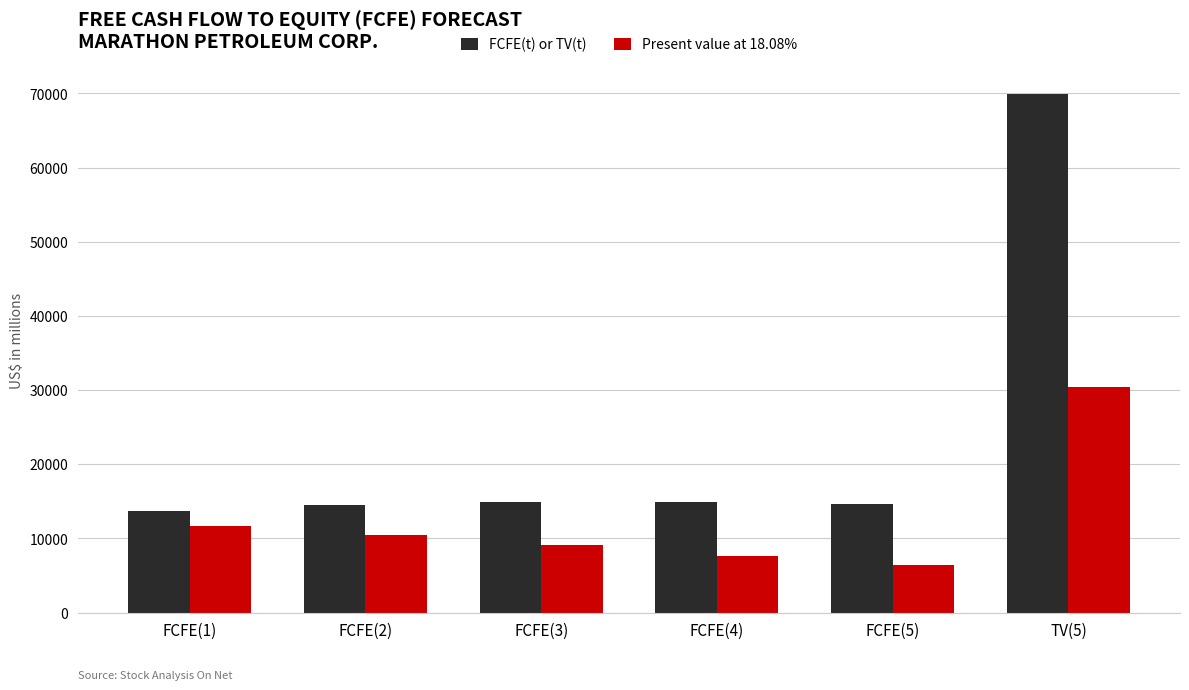

Rank the series at TV(5) from highest to lowest value.

FCFE(t) or TV(t), Present value at 18.08%